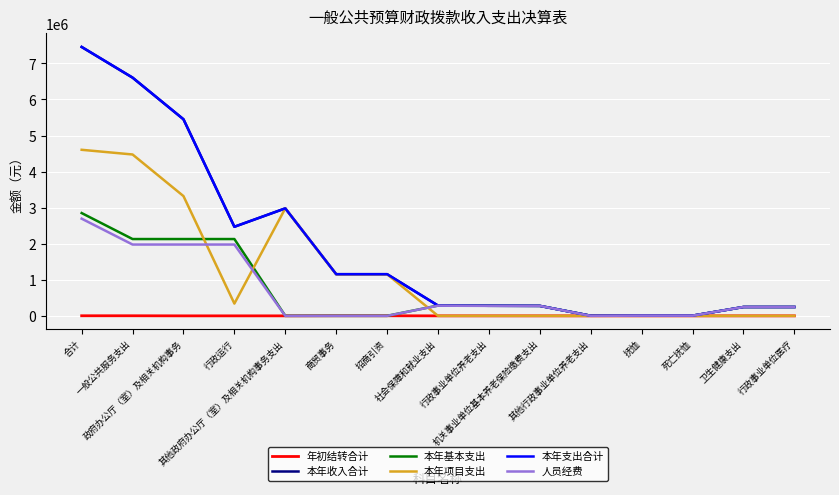

Which series has the largest range (max minus min)?

本年支出合计